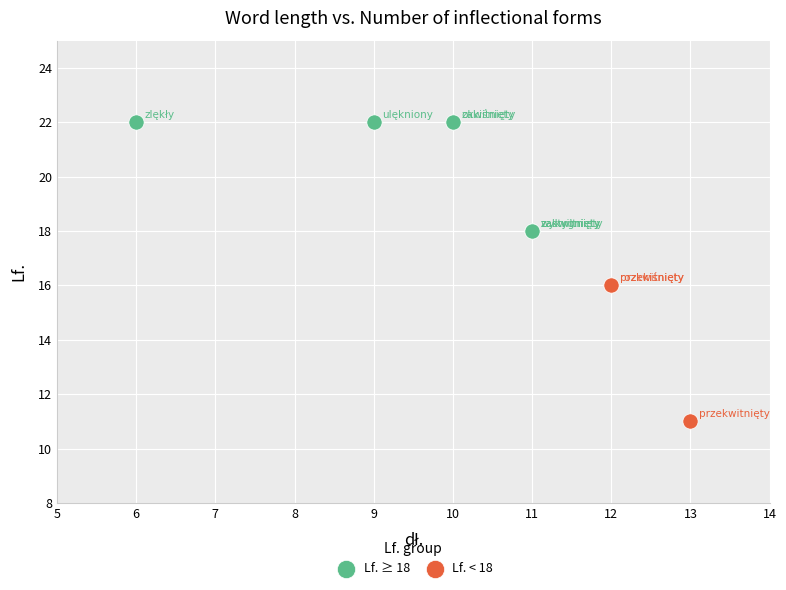

Which series contains the highest Y value?

Lf. ≥ 18